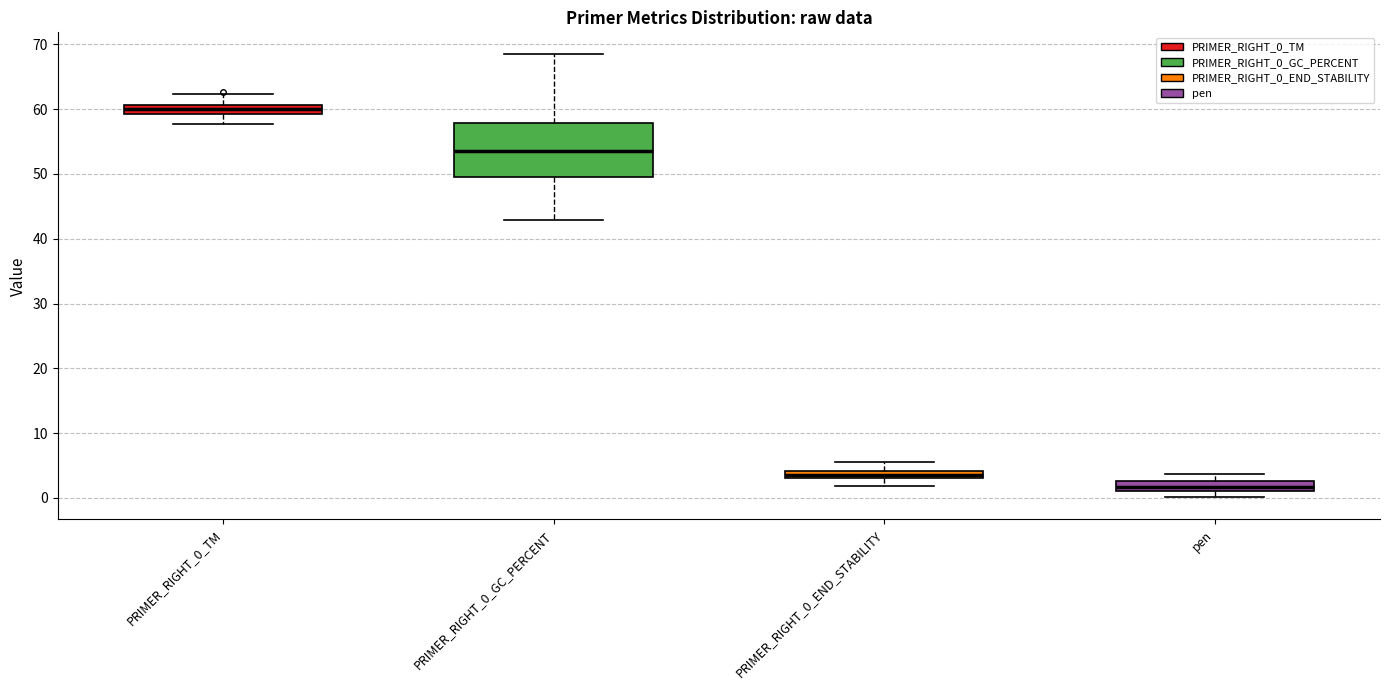

Where is the upper edge of the box for pen on the y-axis? The values are not printed on the chart, so give them approximately, as read against the axis.

3